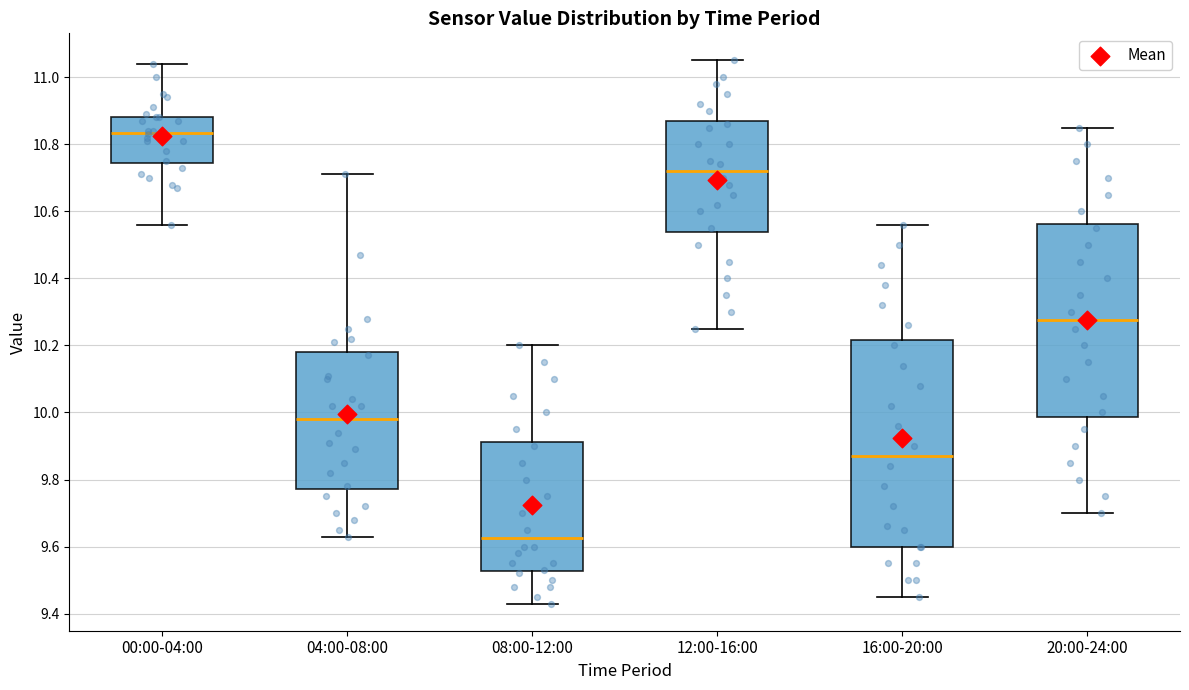

Reading left to right, transcribe this box plot: for each box, give where its median line is, the range the box spans, and where its two whiskers end, as read against the y-axis. The values are not printed on the chart, so give them approximately, as read against the axis.

00:00-04:00: median 10.84, box 10.74 to 10.88, whiskers 10.56 to 11.04
04:00-08:00: median 9.98, box 9.78 to 10.18, whiskers 9.64 to 10.72
08:00-12:00: median 9.62, box 9.52 to 9.92, whiskers 9.44 to 10.20
12:00-16:00: median 10.72, box 10.54 to 10.88, whiskers 10.26 to 11.06
16:00-20:00: median 9.88, box 9.60 to 10.22, whiskers 9.46 to 10.56
20:00-24:00: median 10.28, box 9.98 to 10.56, whiskers 9.70 to 10.86